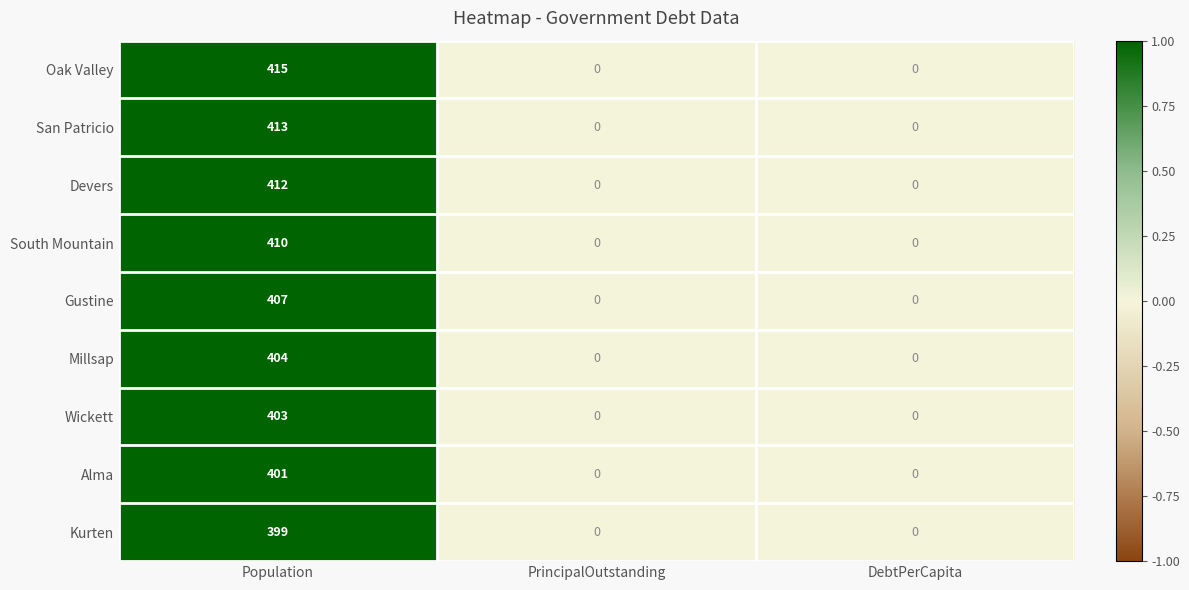

Reading left to right, extract all data points from this chart.

Oak Valley: Population=415	PrincipalOutstanding=0	DebtPerCapita=0
San Patricio: Population=413	PrincipalOutstanding=0	DebtPerCapita=0
Devers: Population=412	PrincipalOutstanding=0	DebtPerCapita=0
South Mountain: Population=410	PrincipalOutstanding=0	DebtPerCapita=0
Gustine: Population=407	PrincipalOutstanding=0	DebtPerCapita=0
Millsap: Population=404	PrincipalOutstanding=0	DebtPerCapita=0
Wickett: Population=403	PrincipalOutstanding=0	DebtPerCapita=0
Alma: Population=401	PrincipalOutstanding=0	DebtPerCapita=0
Kurten: Population=399	PrincipalOutstanding=0	DebtPerCapita=0